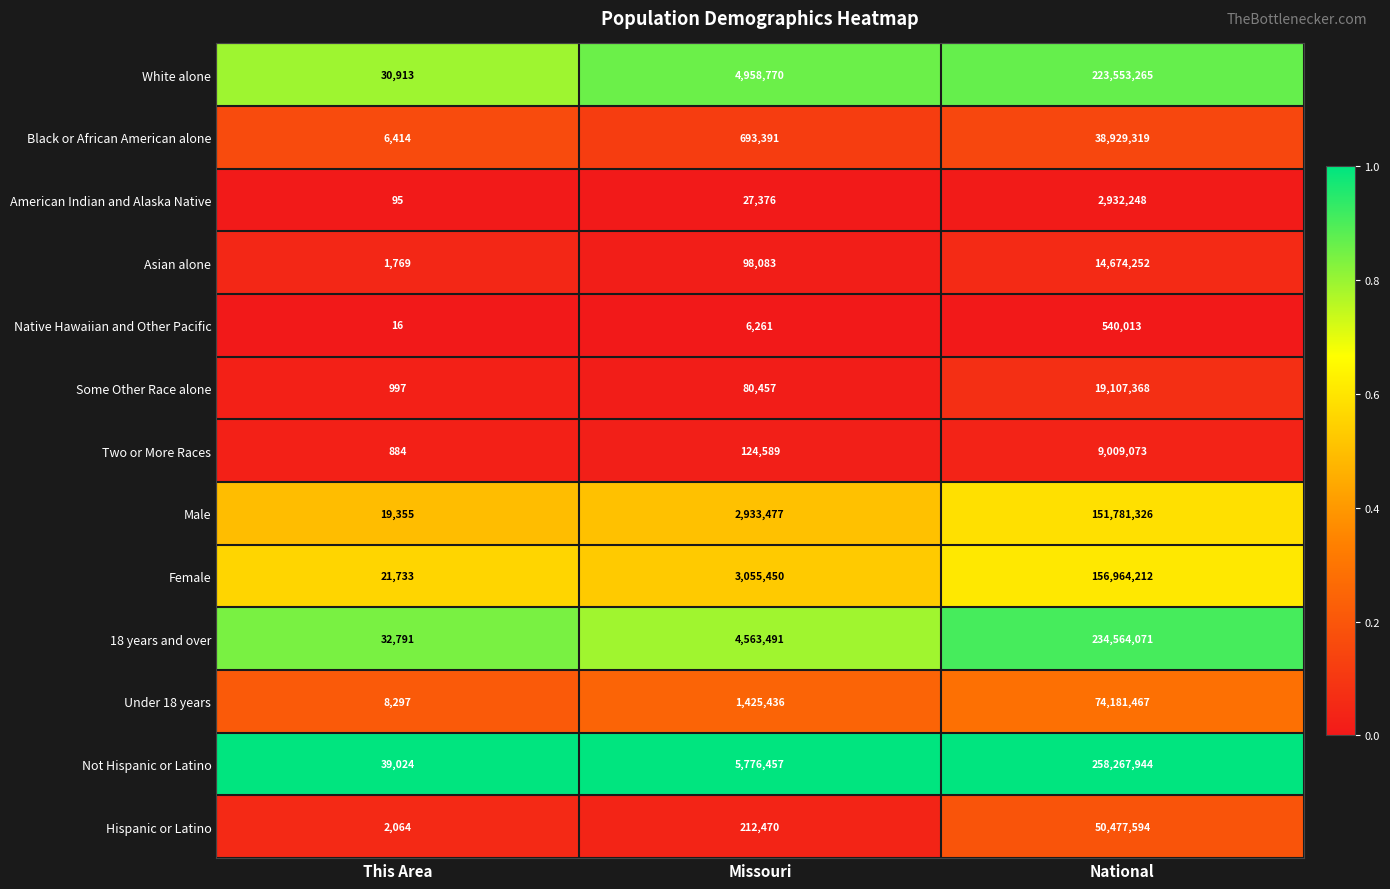

List the series in order of their peak value, highest first.

Not Hispanic or Latino, 18 years and over, White alone, Female, Male, Under 18 years, Hispanic or Latino, Black or African American alone, Some Other Race alone, Asian alone, Two or More Races, American Indian and Alaska Native, Native Hawaiian and Other Pacific